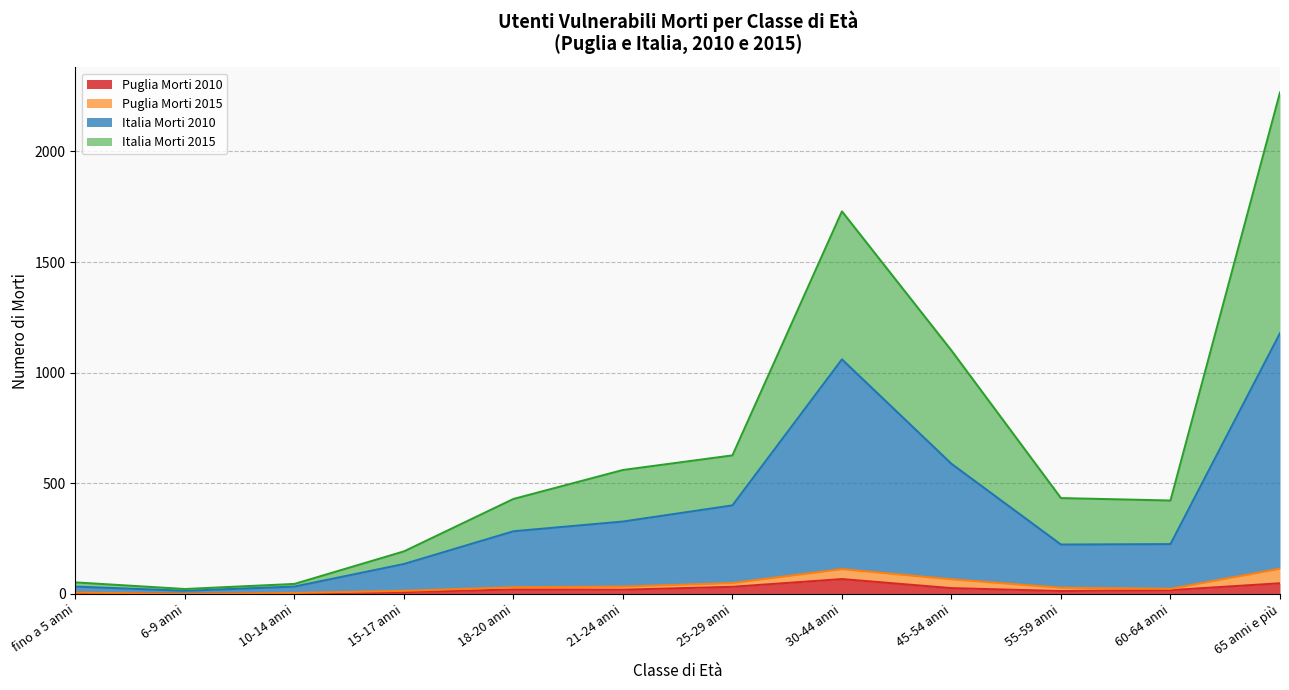

What is the total value across all series at 6-9 anni?

22